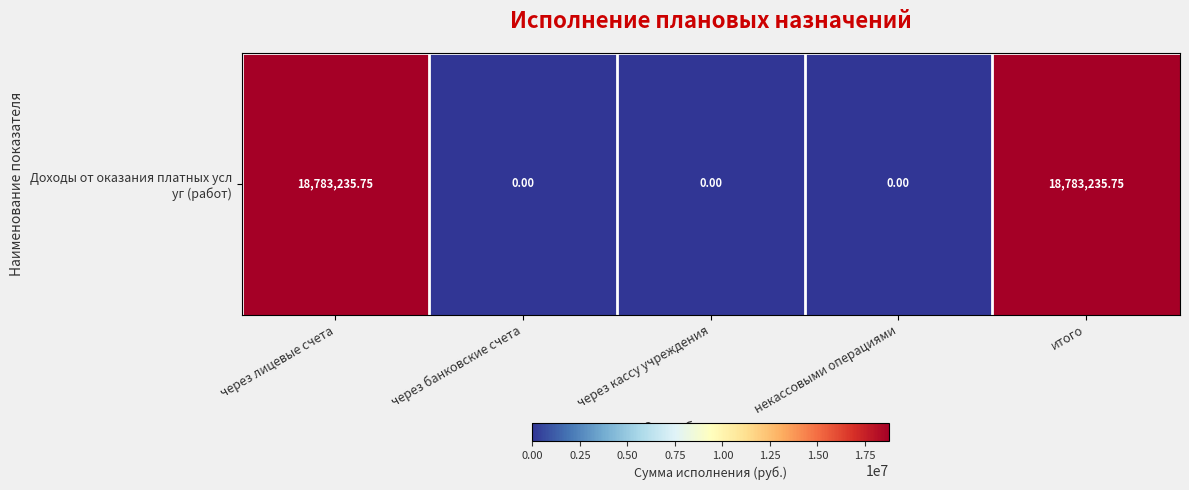

Which has a higher value, через банковские счета or через кассу учреждения?

через банковские счета